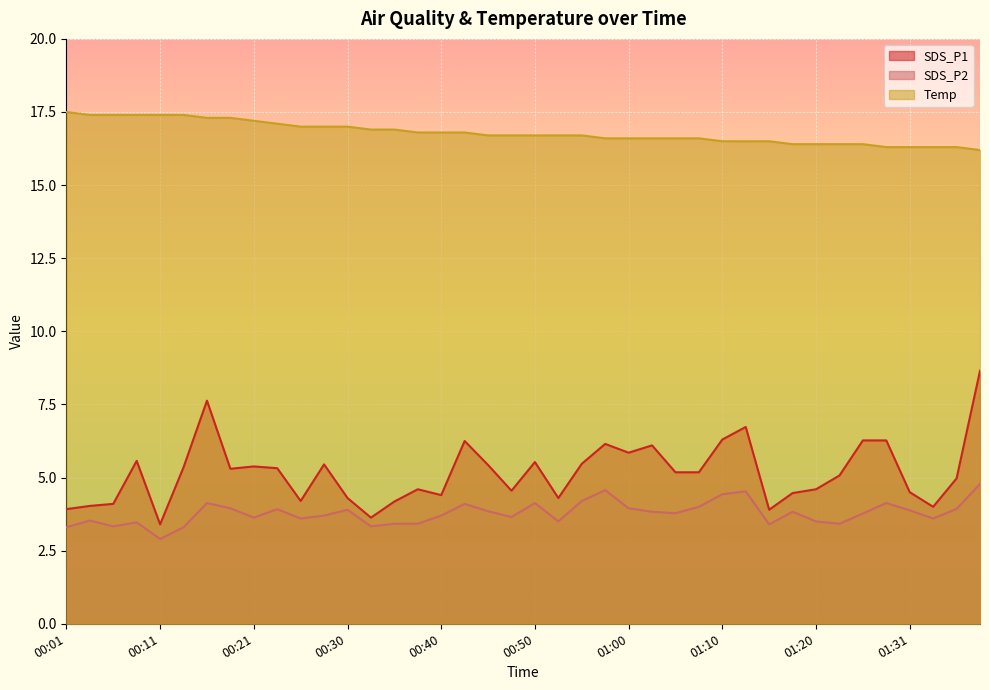

What is the label of the 7th point from the right?

01:23